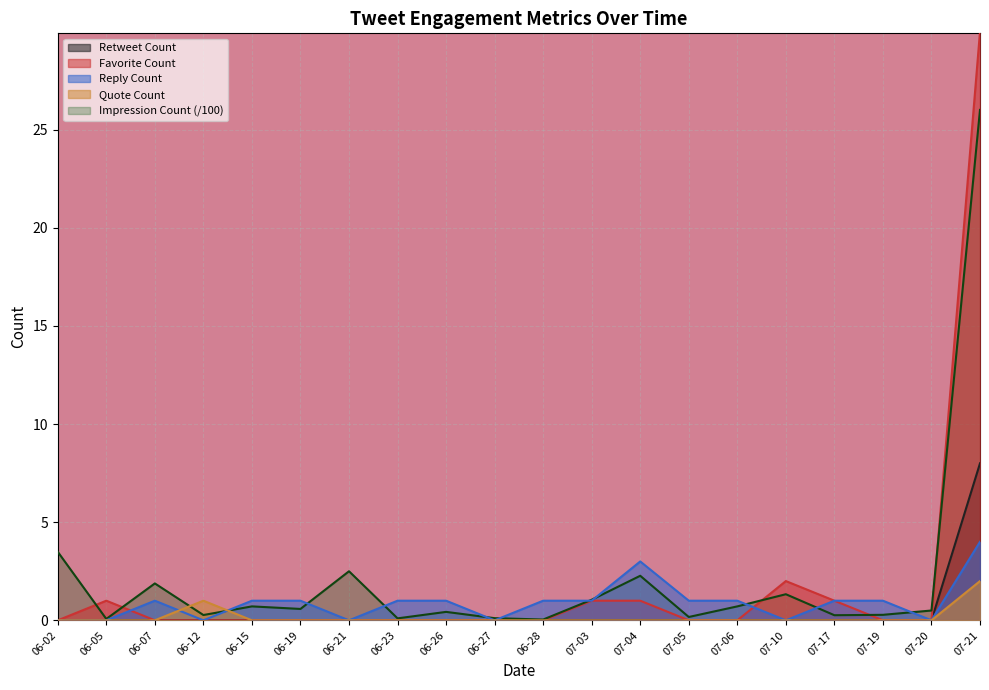

How many lines are shown in the chart?

5